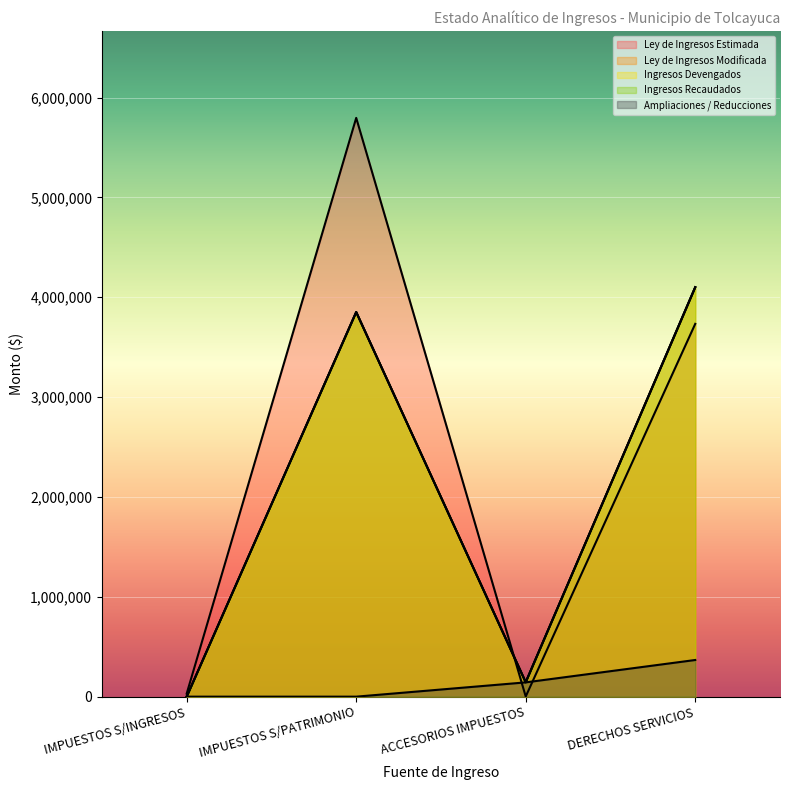

At which category does Ley de Ingresos Estimada reach its first local valley?

ACCESORIOS IMPUESTOS